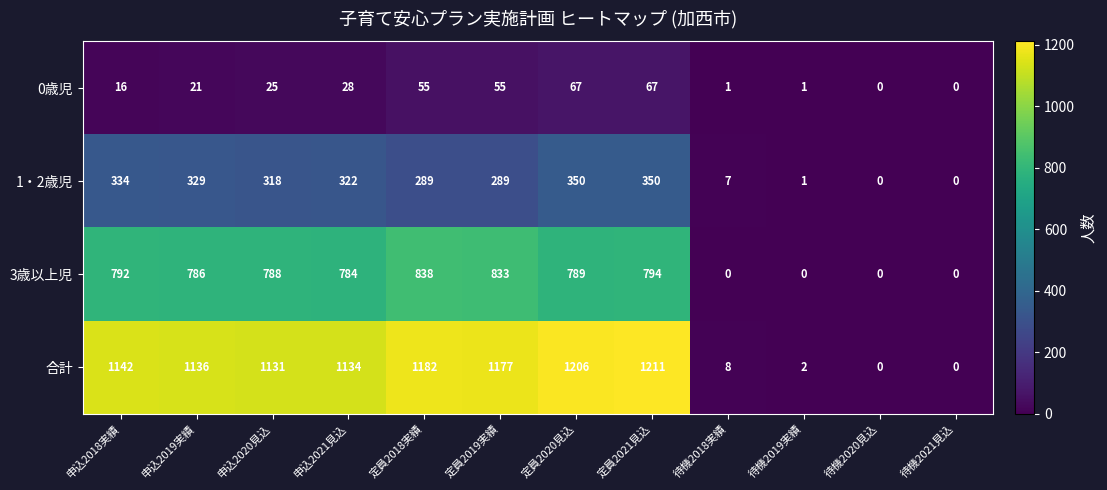

What is the difference between the second highest and minimum values in the 合計 series?

1206